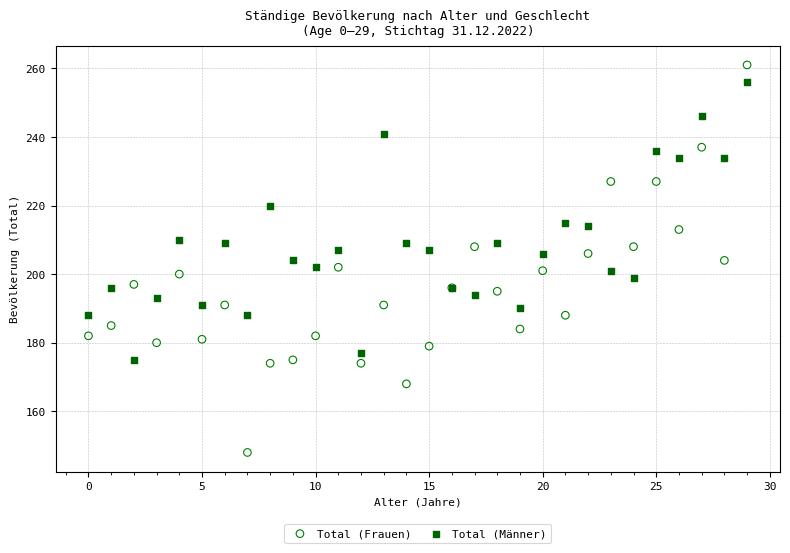

Which series contains the lowest Y value?

Total (Frauen)